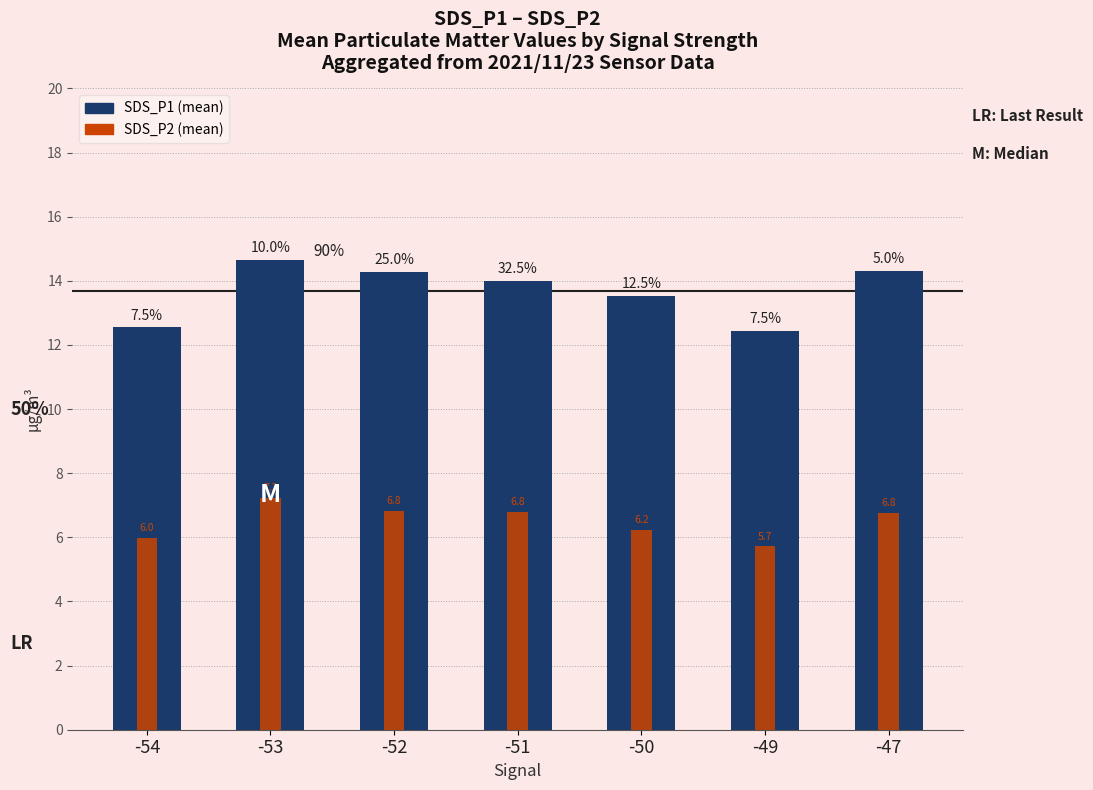

Reading left to right, what are all the values shown in this chart?

SDS_P1: 12.6	14.7	14.3	14.0	13.5	12.4	14.3
SDS_P2: 6.0	7.2	6.8	6.8	6.2	5.7	6.8